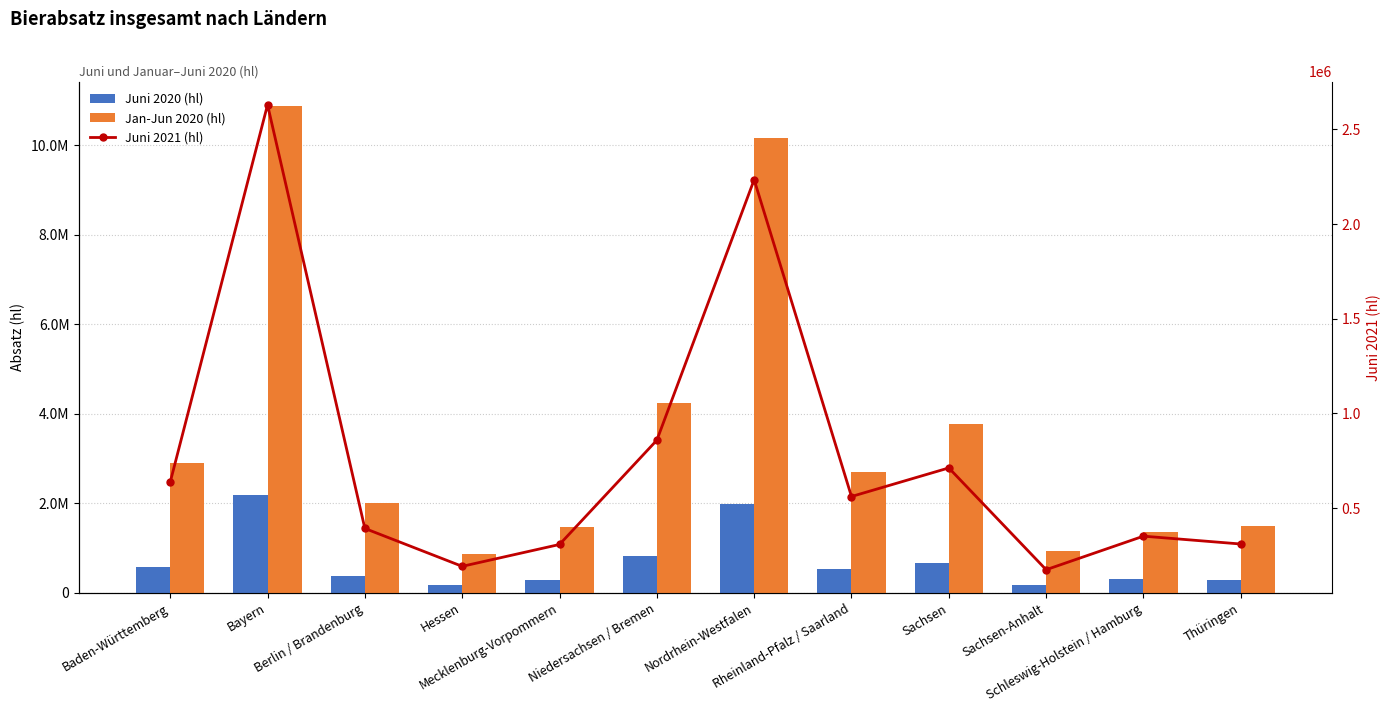

The value of Jan-Jun 2020 (hl) at Sachsen is 3773921.9. True or false?

True